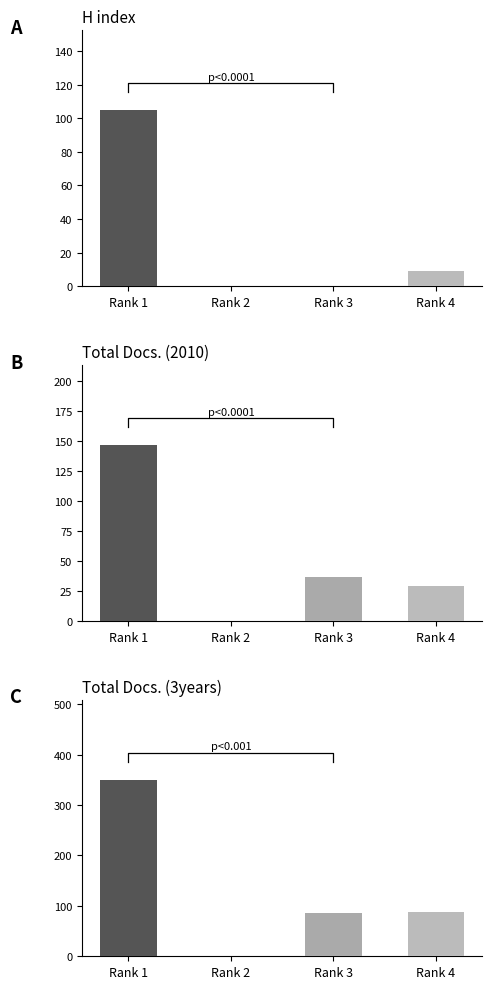

Reading left to right, transcribe all the data shown in this chart.

H index: Rank 1=105	Rank 2=0	Rank 3=0	Rank 4=9
Total Docs. (2010): Rank 1=147	Rank 2=0	Rank 3=37	Rank 4=29
Total Docs. (3years): Rank 1=350	Rank 2=0	Rank 3=85	Rank 4=88